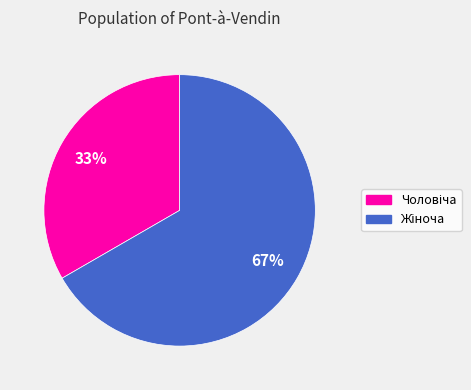

To the nearest percent, what is the average slice percentage?

50%